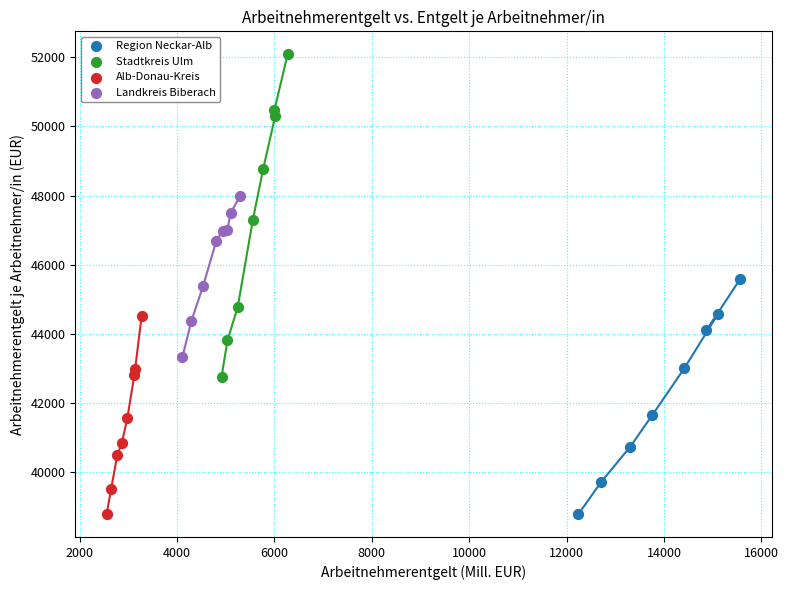

Which series has the largest Y range (max minus min)?

Stadtkreis Ulm